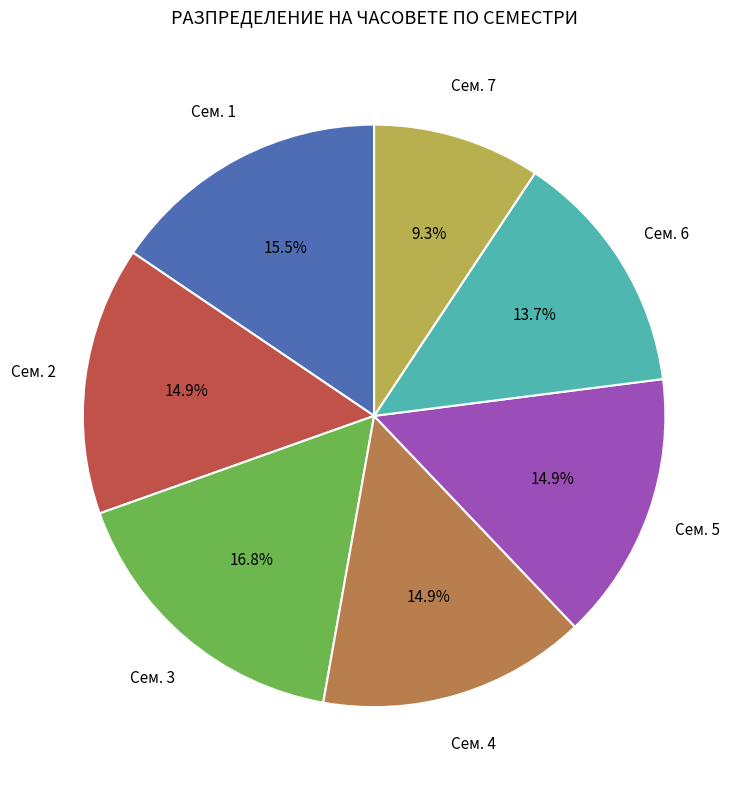

To the nearest percent, what percentage of the pie is Сем. 6?

14%